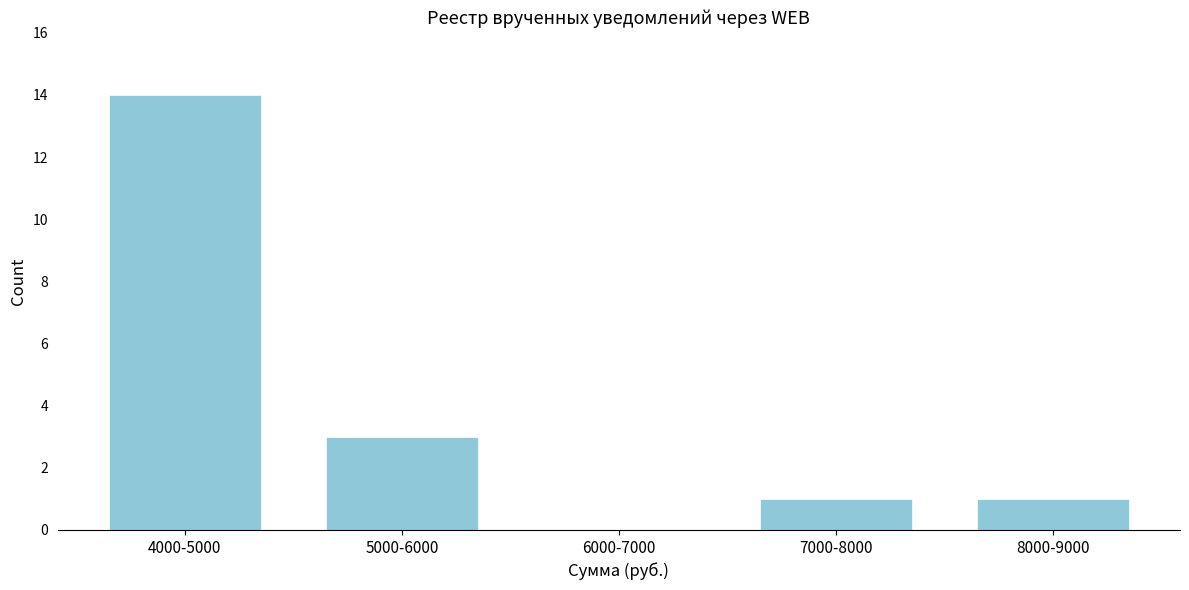

Reading right to left, extract all data points from this chart.

8000-9000=1	7000-8000=1	6000-7000=0	5000-6000=3	4000-5000=14